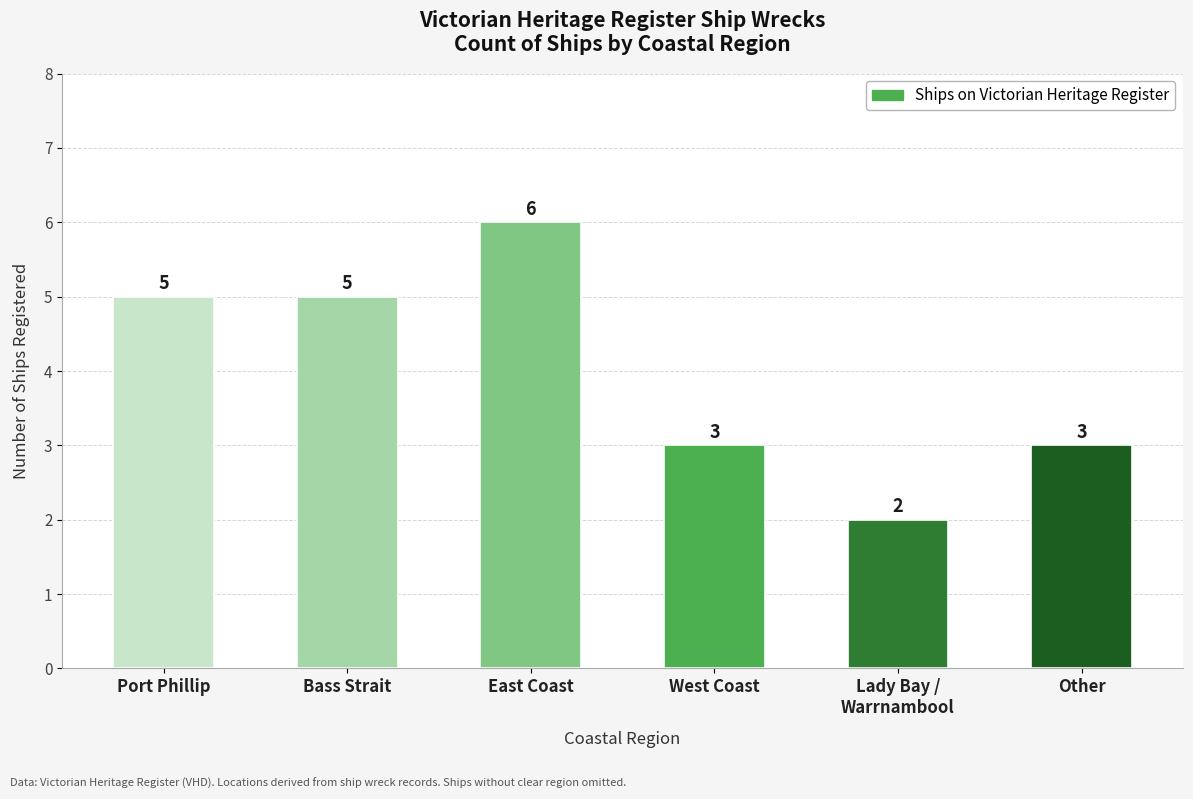

Reading left to right, transcribe all the data shown in this chart.

5	5	6	3	2	3